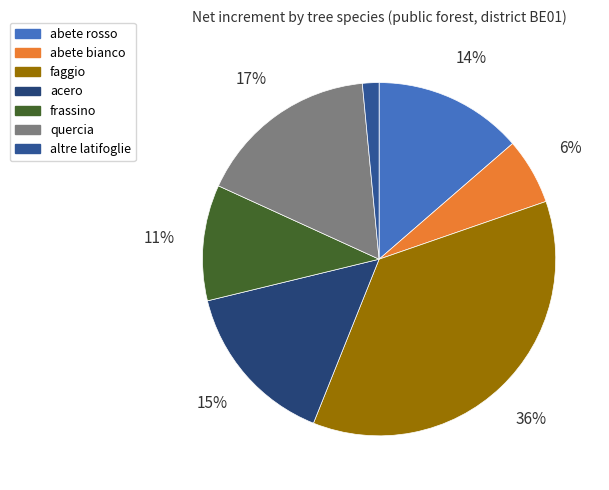

The altre latifoglie slice represents 12% of the pie. True or false?

False